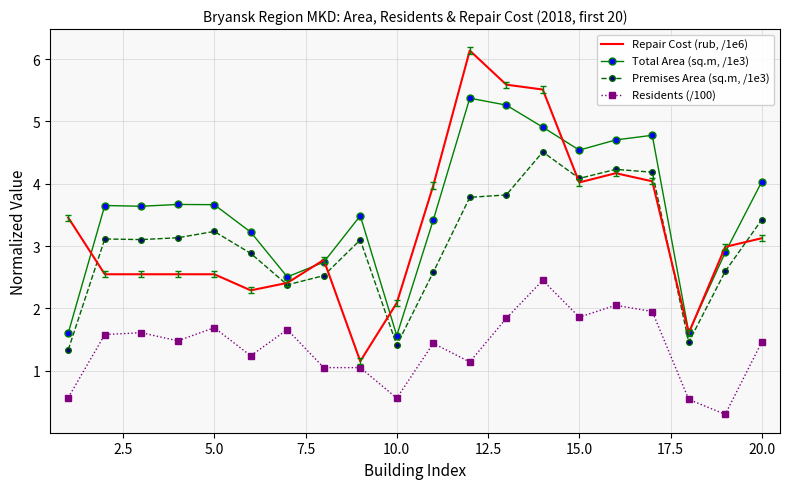

List the series in order of their peak value, lowest first.

Residents (/100), Premises Area (sq.m, /1e3), Total Area (sq.m, /1e3), Repair Cost (rub, /1e6)